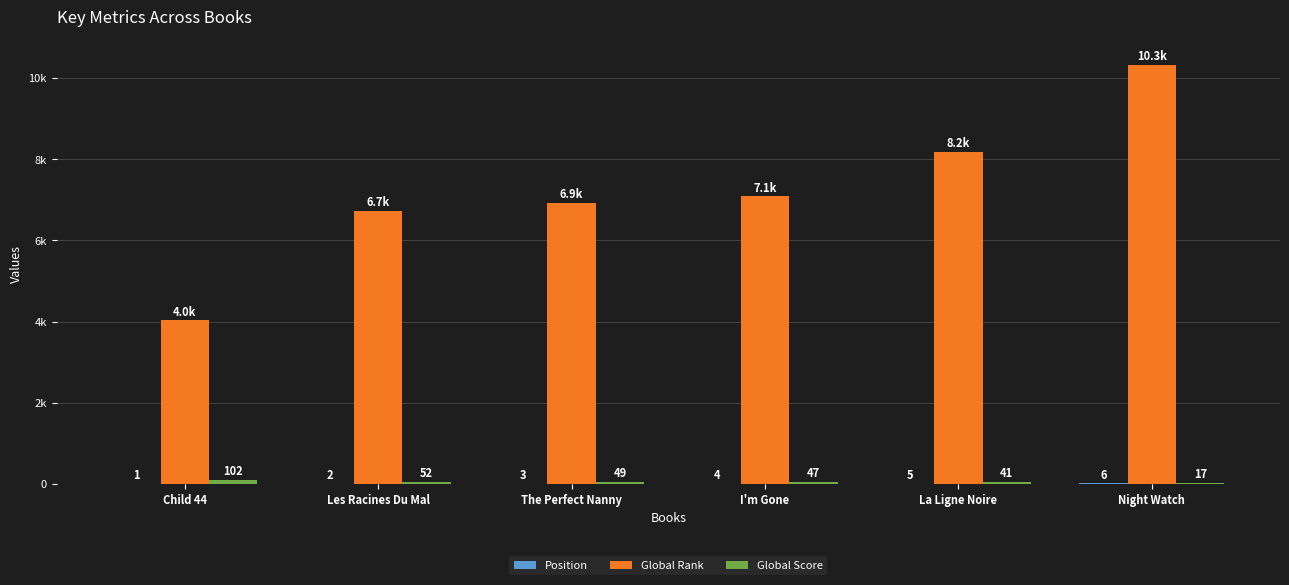

Which series has the widest spread of values?

Global Rank